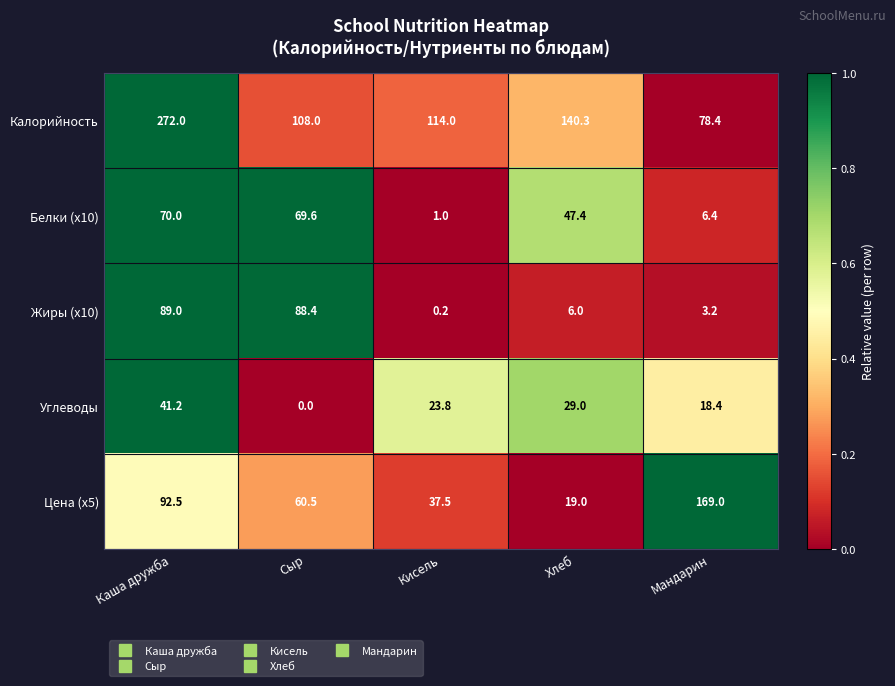

Which series has the largest range (max minus min)?

Калорийность